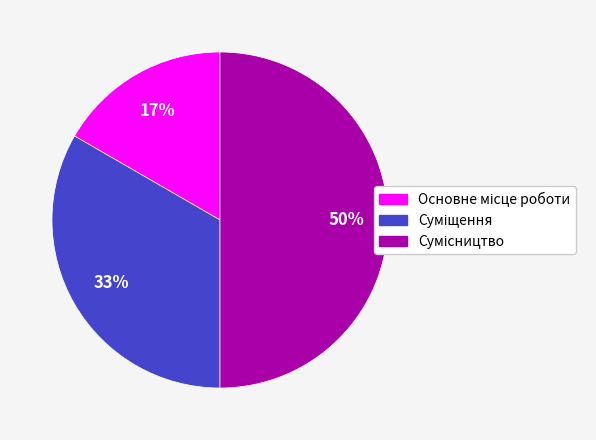

To the nearest percent, what is the difference between the largest and smallest slice percentages?

33%